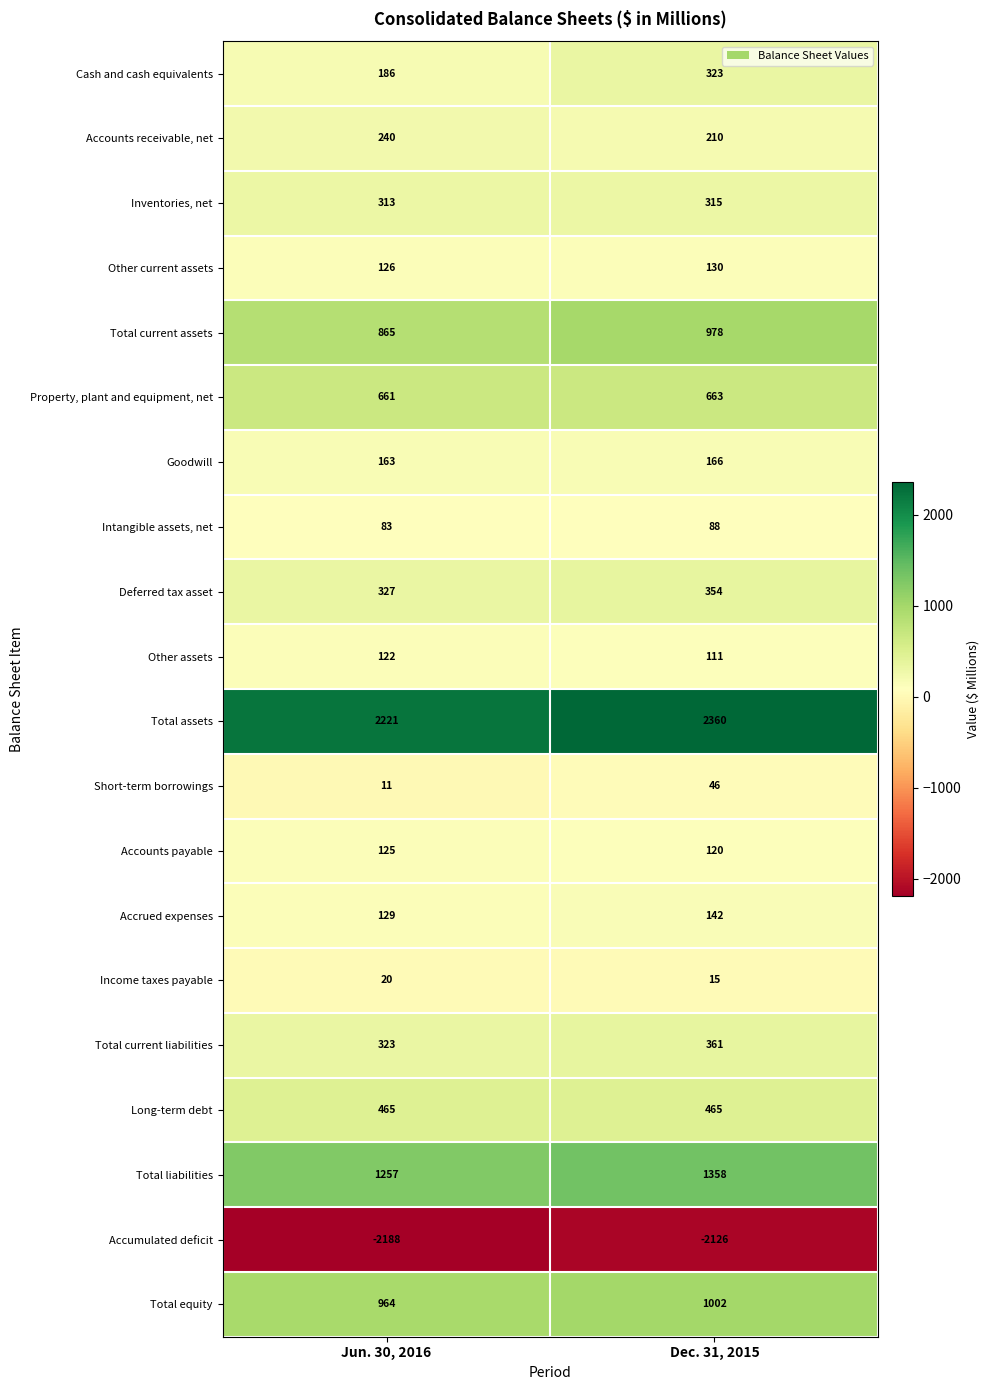

Read the Accounts receivable, net value at Jun. 30, 2016.

240